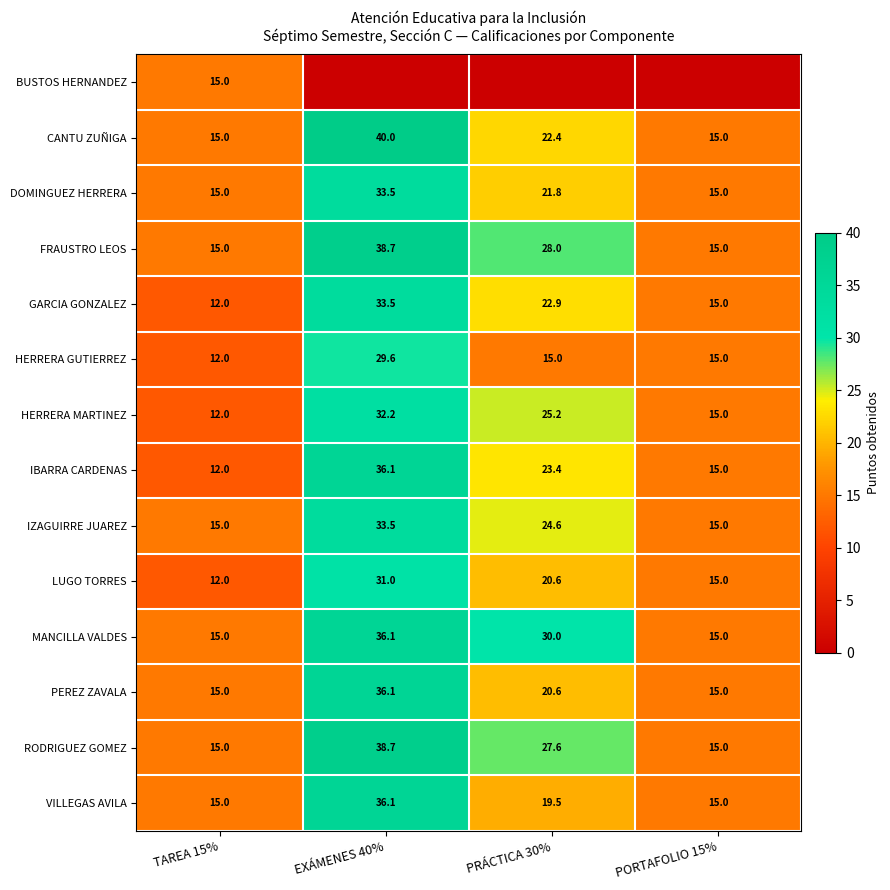

At which label does PEREZ ZAVALA first exceed 20?

EXÁMENES 40%